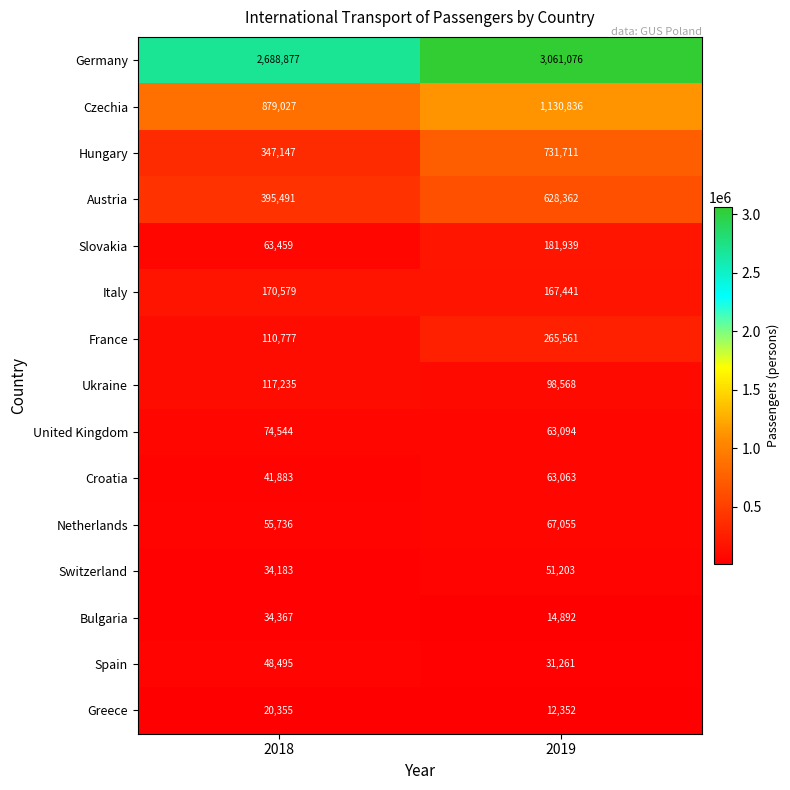

What is the sum of the Spain values at 2018 and 2019?

79756